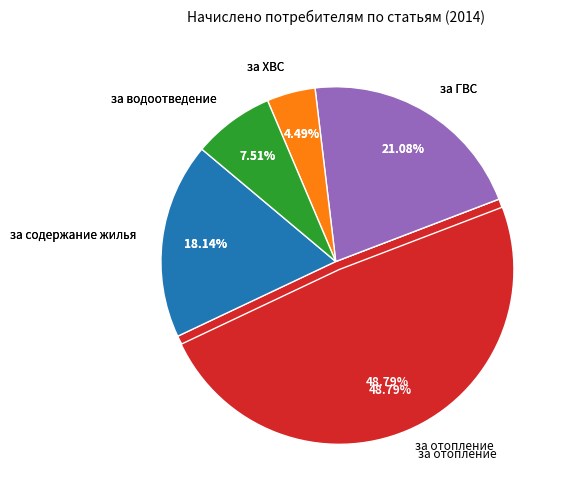

Does any single category account for the majority?

No